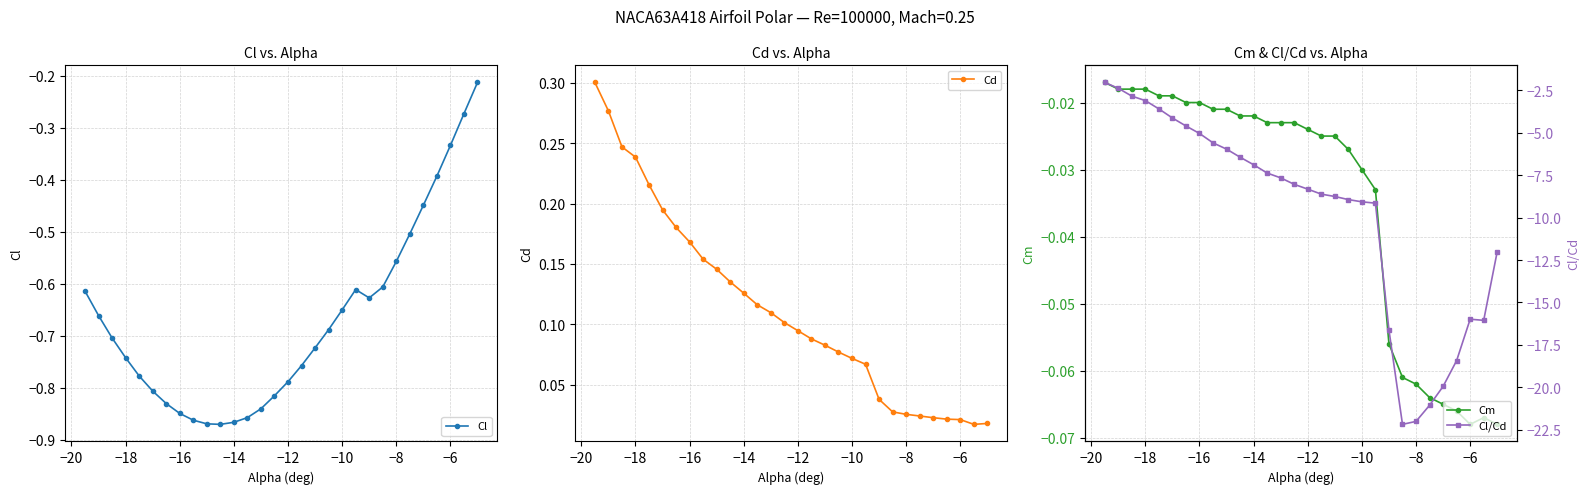

At which category does Cl/Cd reach its first local peak?

−6